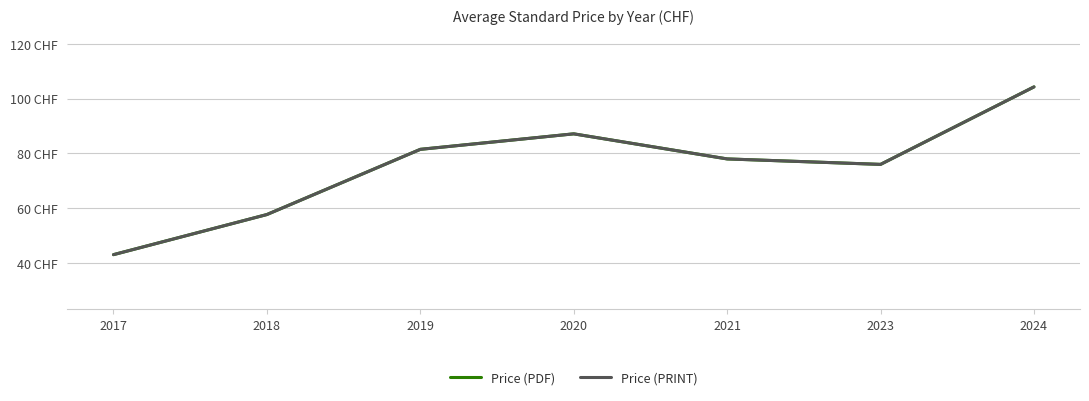

Does the chart have visible grid lines?

Yes